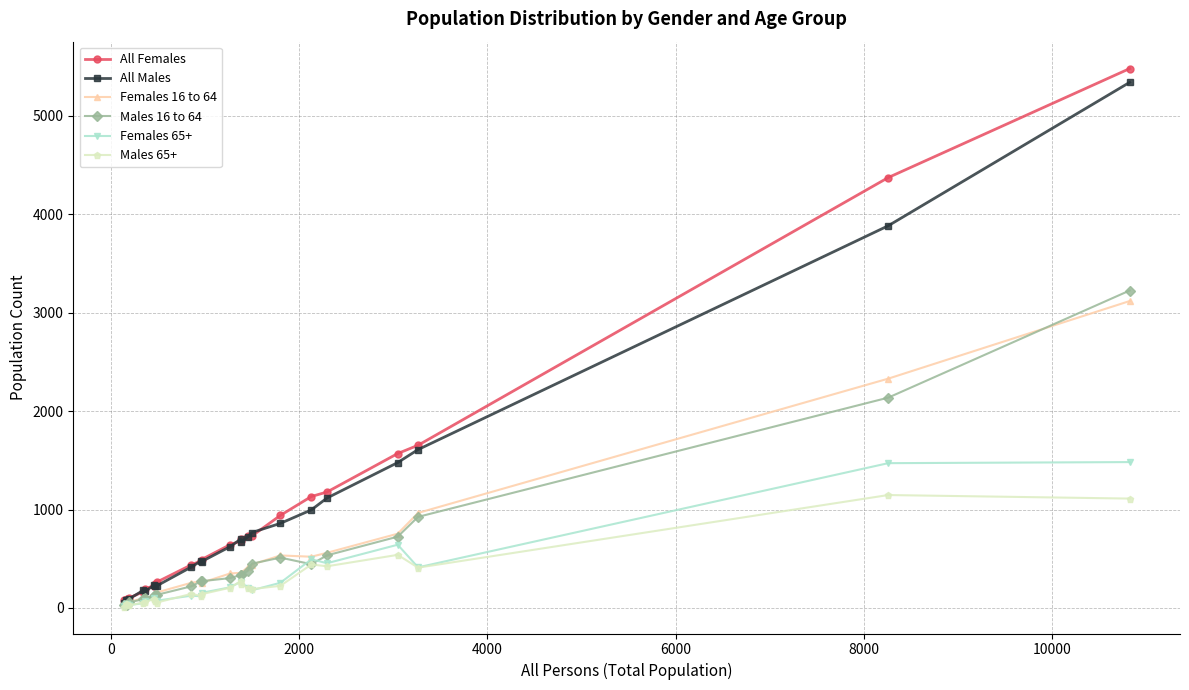

Which series has the largest range (max minus min)?

All Females